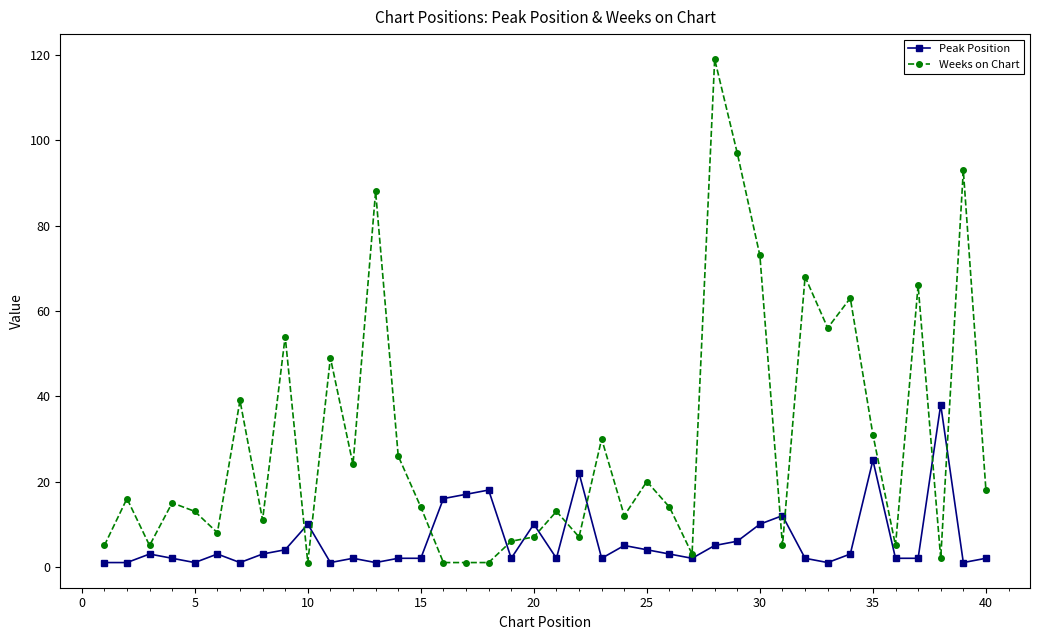

At how many categories does at least one series exceed 80?

4